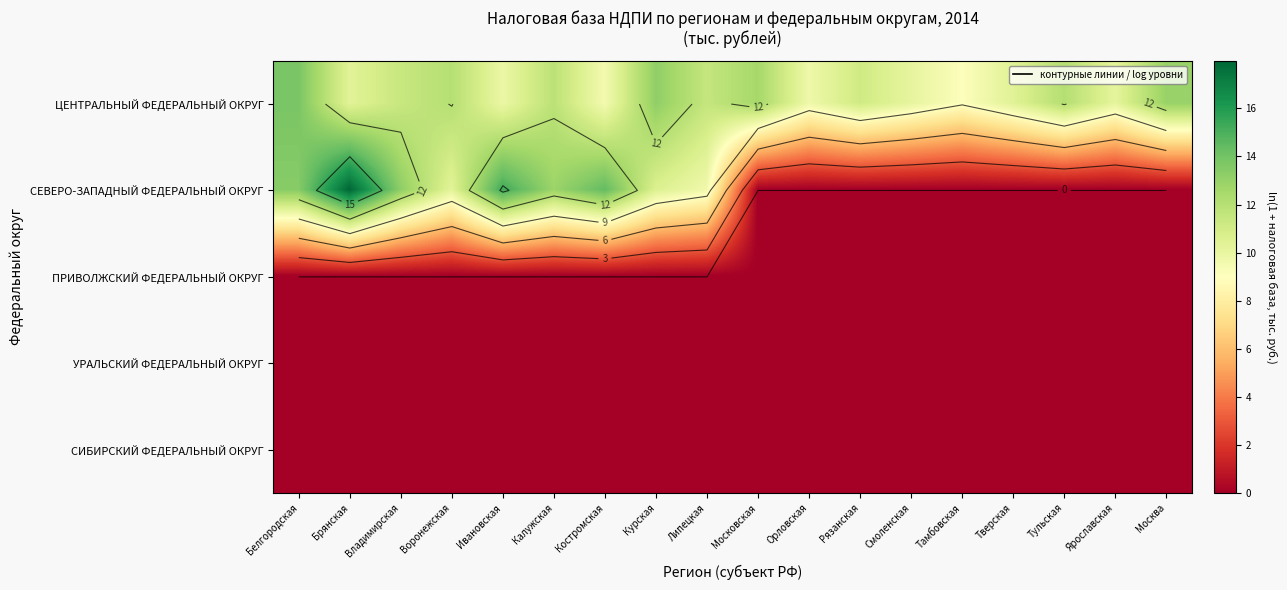

What is the total value across all series at Владимирская?

24.6